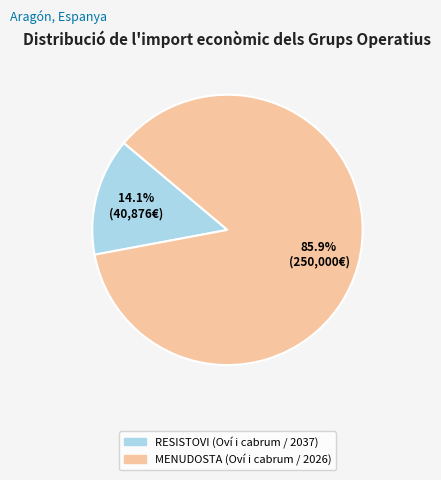

Is it true that MENUDOSTA (Oví i cabrum / 2026) is 86% of the pie?

True